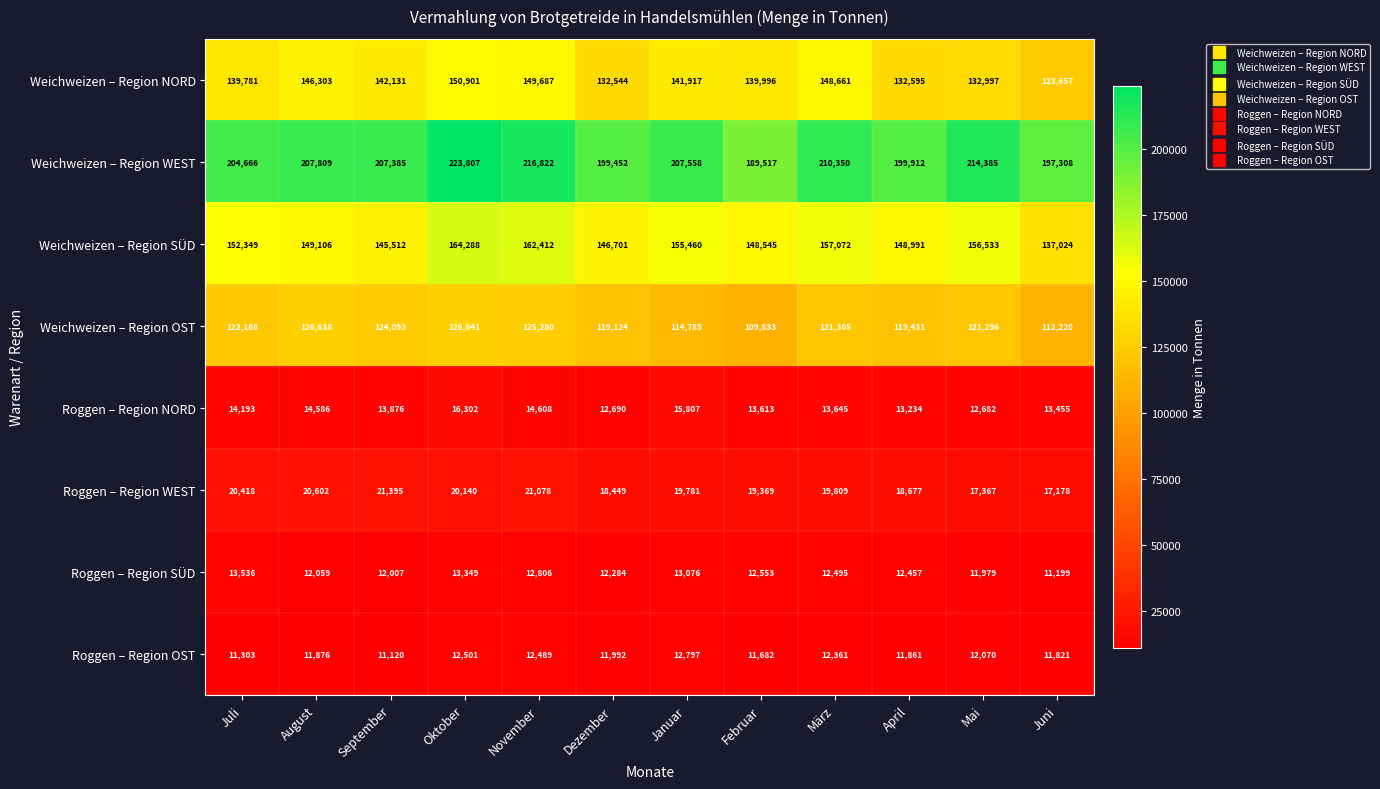

Rank the series by their maximum value, from highest to lowest.

Weichweizen – Region WEST, Weichweizen – Region SÜD, Weichweizen – Region NORD, Weichweizen – Region OST, Roggen – Region WEST, Roggen – Region NORD, Roggen – Region SÜD, Roggen – Region OST